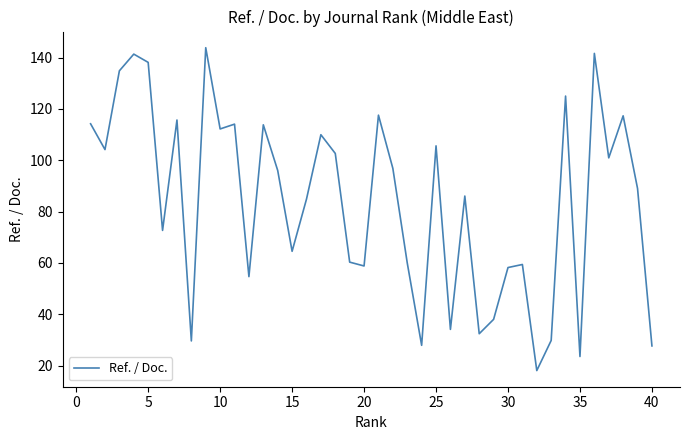

What is the minimum value shown in the chart?

18.0